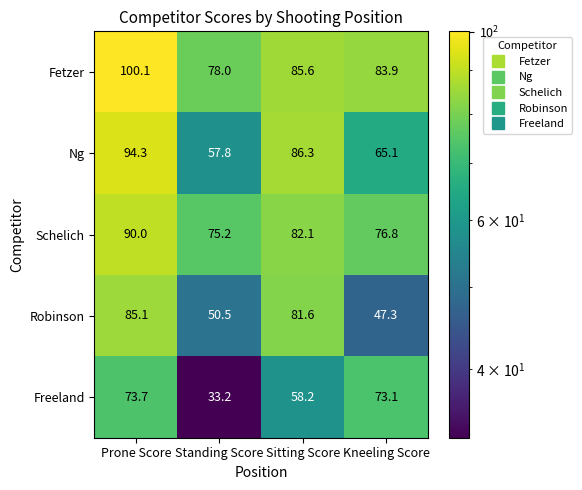

Where does the Ng series first go above 86?

Prone Score